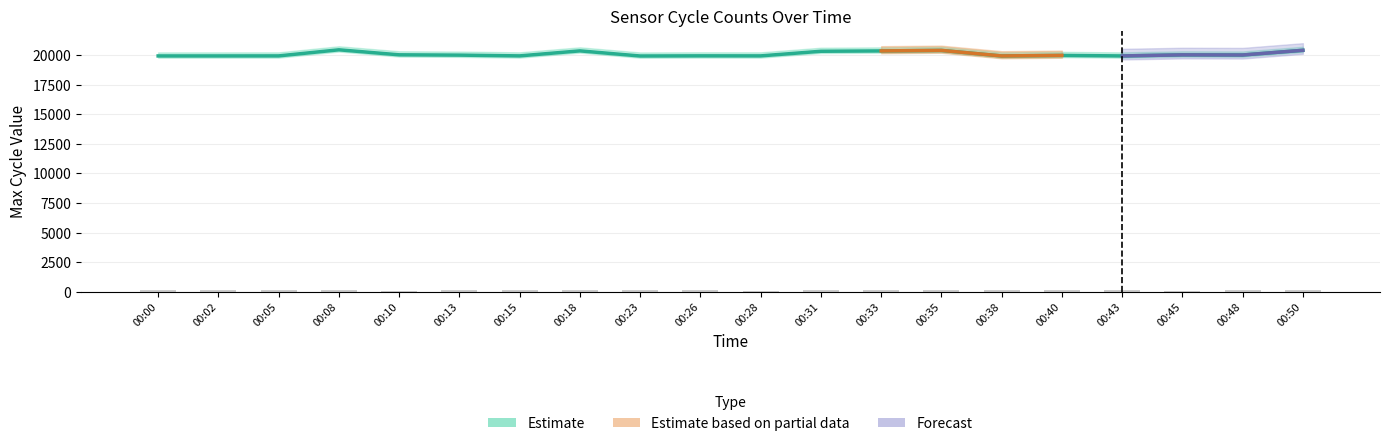

What value does the Max_cycle series have at 00:02?

19925.0